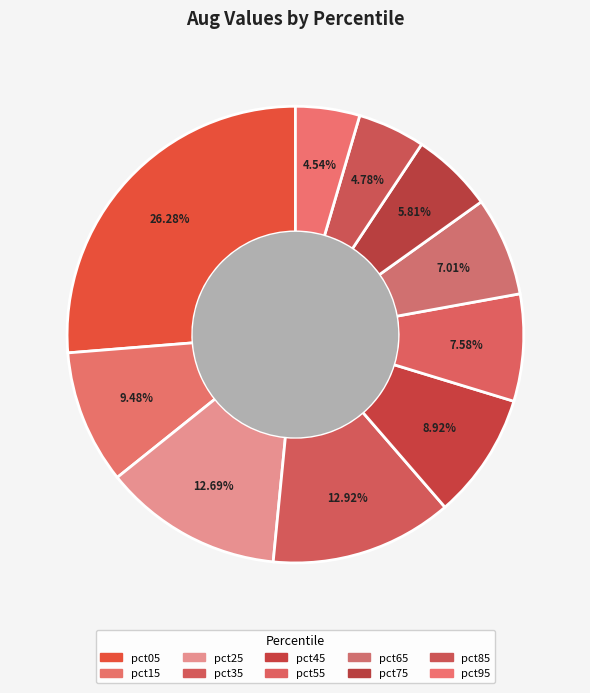

To the nearest percent, what is the difference between the largest and smallest slice percentages?

22%